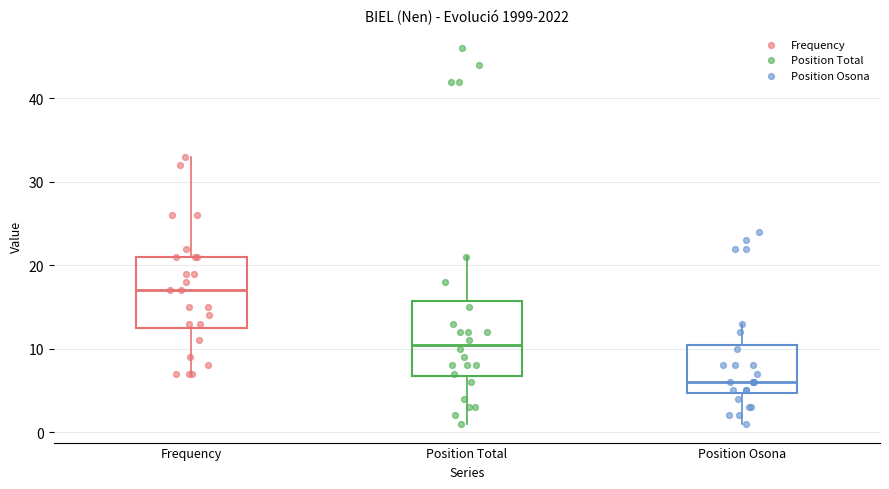

Where does the median line of the box for Frequency sit on the y-axis? The values are not printed on the chart, so give them approximately, as read against the axis.

17